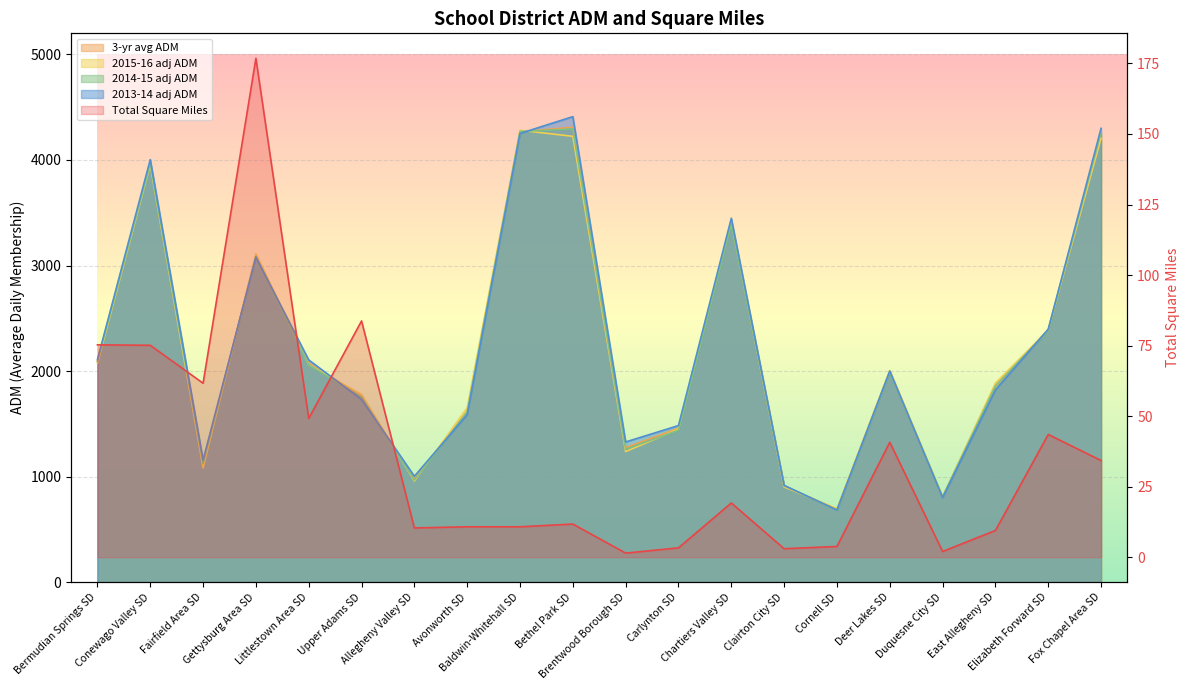

At how many categories does at least one series exceed 817?

18